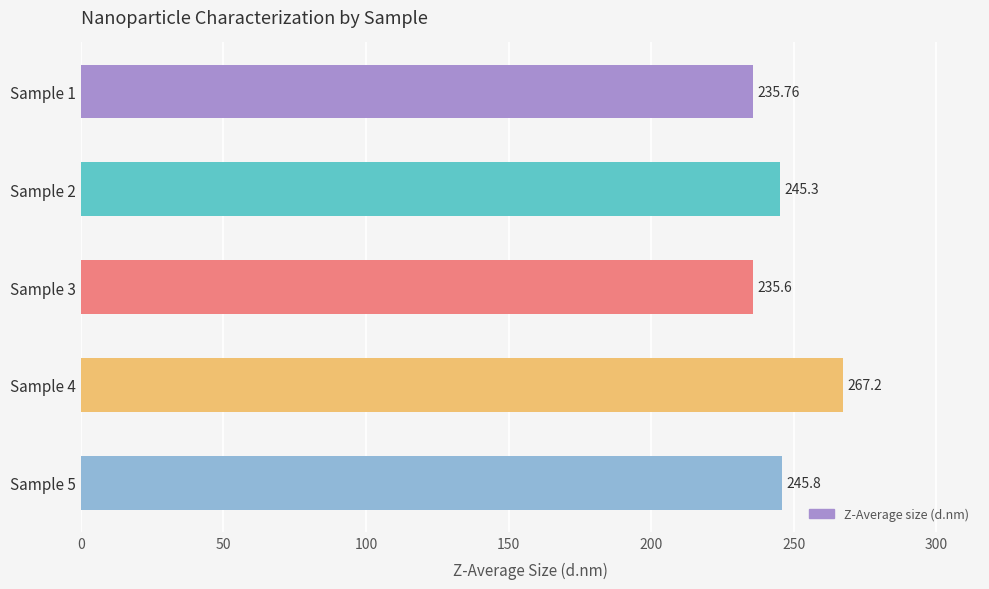

At which category does the chart reach its minimum across all series?

Sample 3